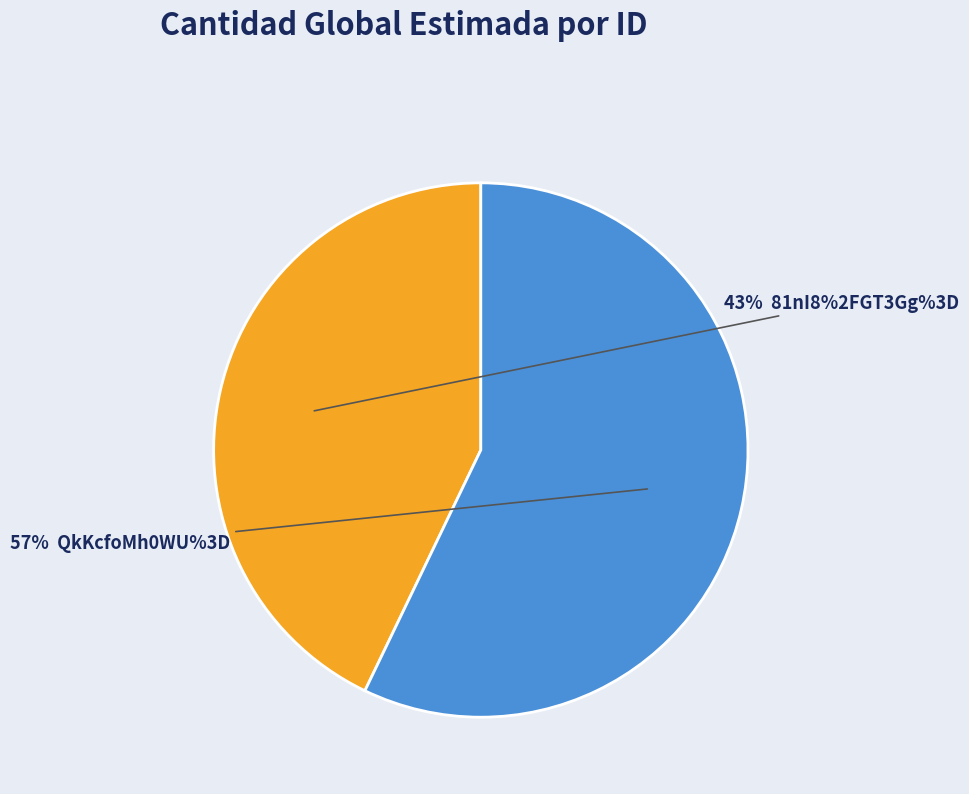

To the nearest percent, what is the average slice percentage?

50%